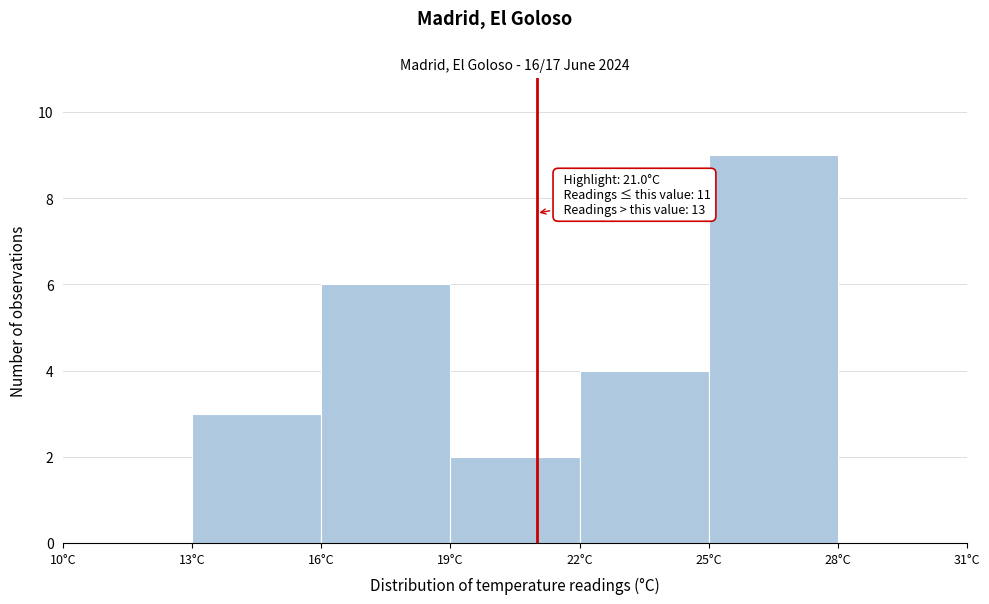

Which range on the x-axis has the tallest bar?

25 to 28